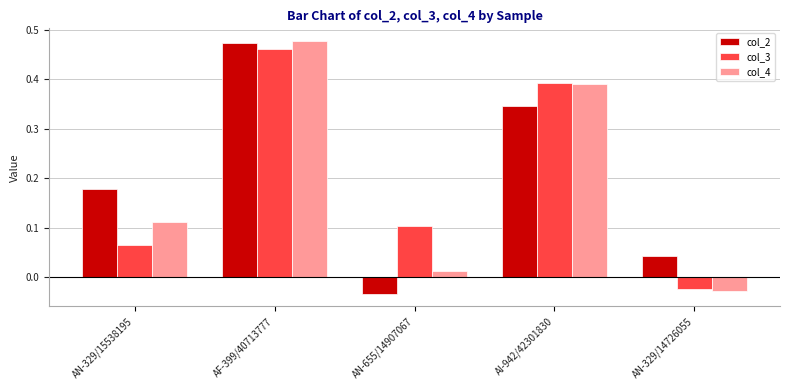

The col_4 series shows 0.1 at AN-329/15538195. True or false?

True